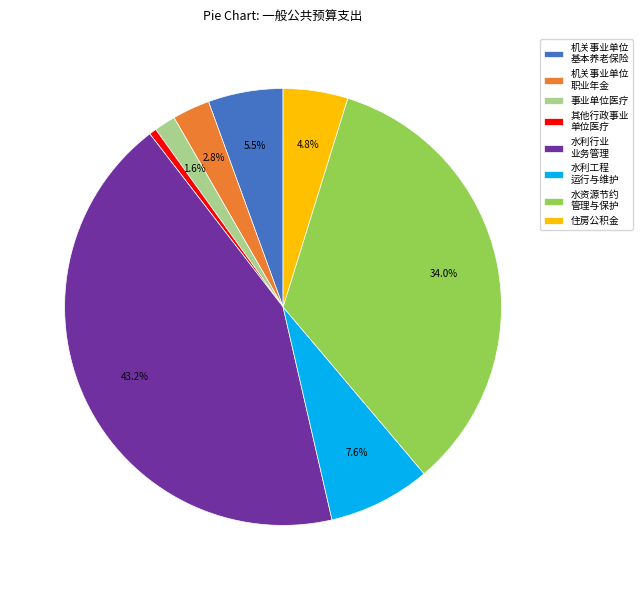

Is the sum of 住房公积金 and 机关事业单位 职业年金 greater than half?

No